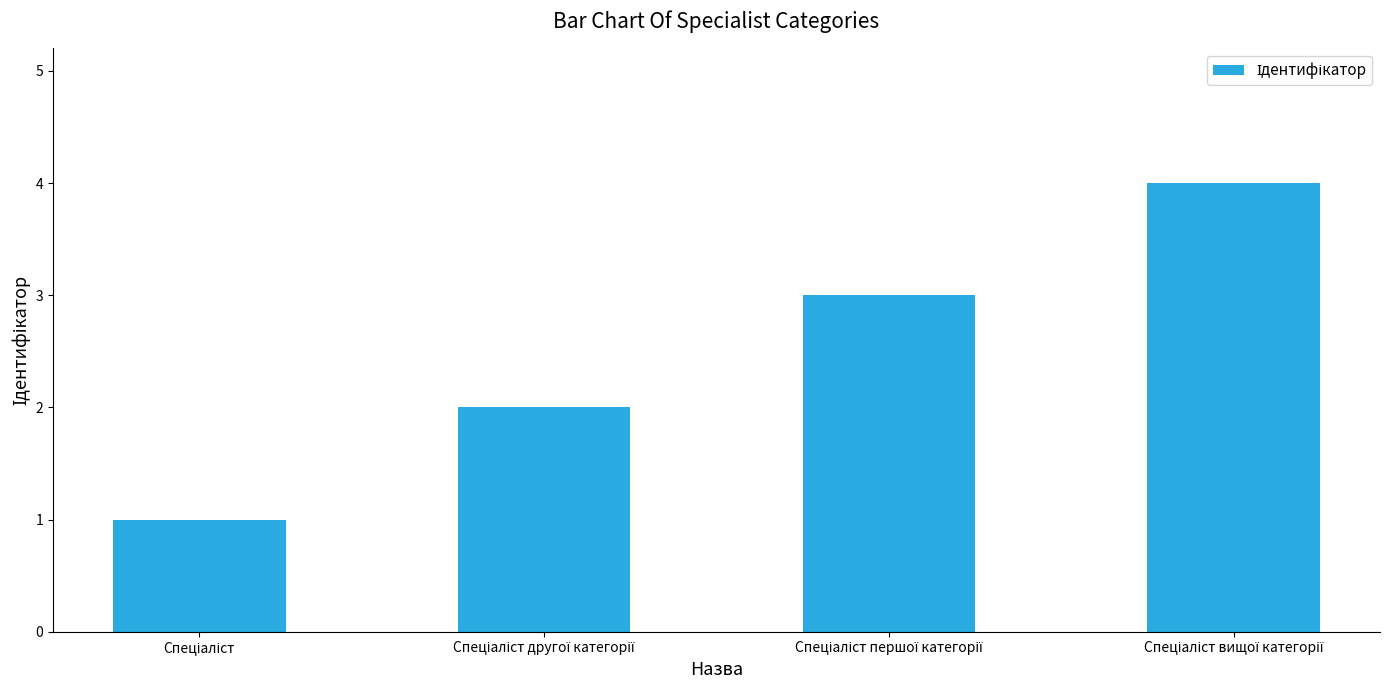

What is the maximum value shown in the chart?

4